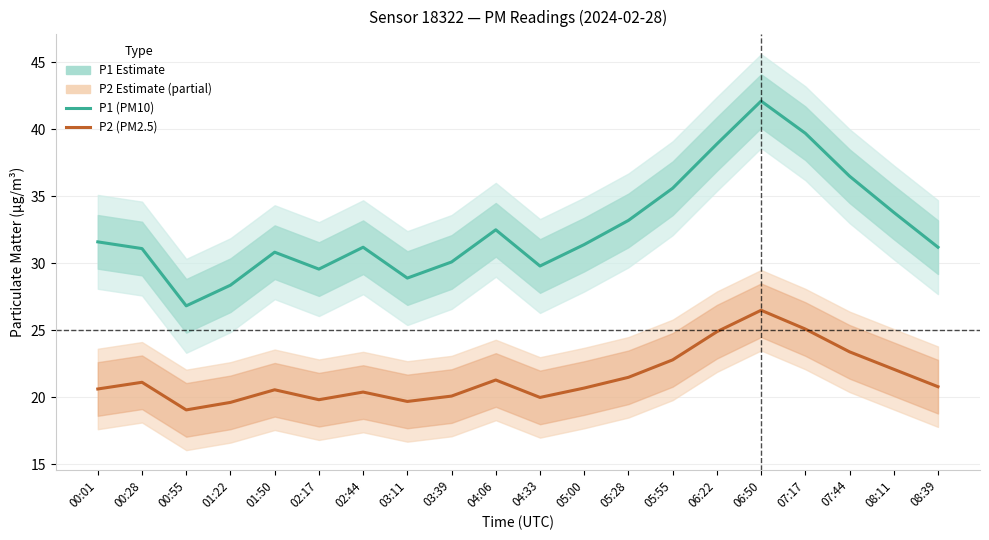

Does the chart display data point markers on the line(s)?

No